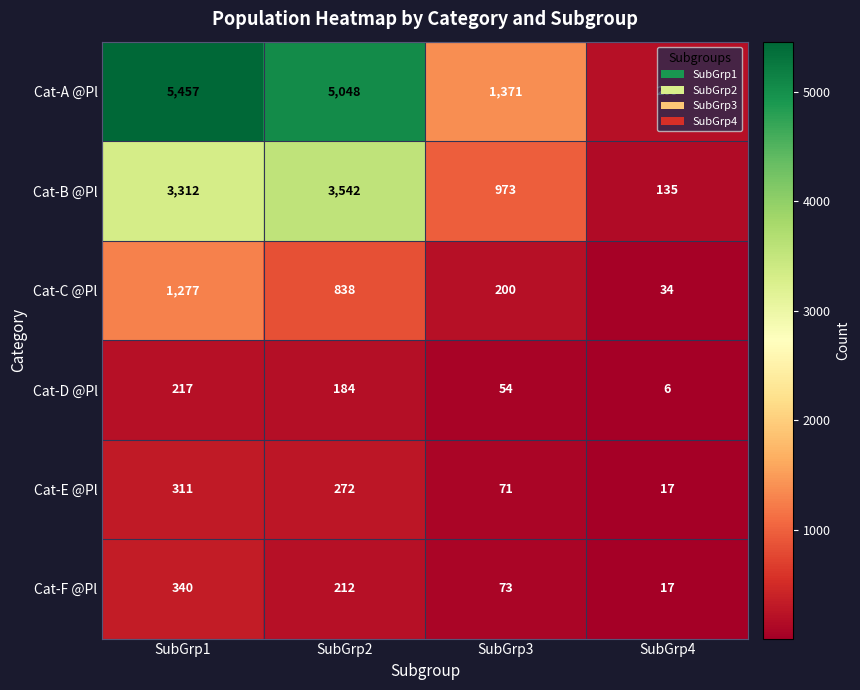

The Cat-F @Pl series shows 17 at SubGrp4. True or false?

True